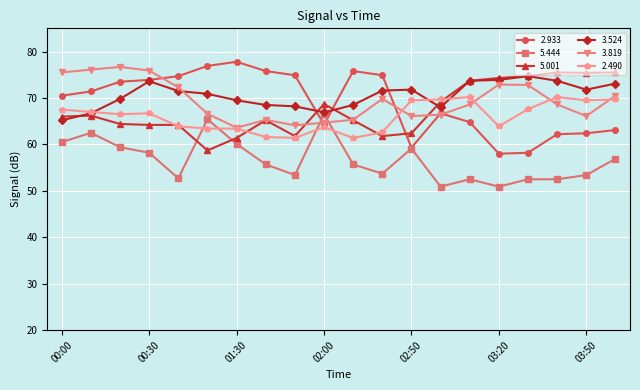

True or false: 3.819 and 3.524 intersect in this chart.

True